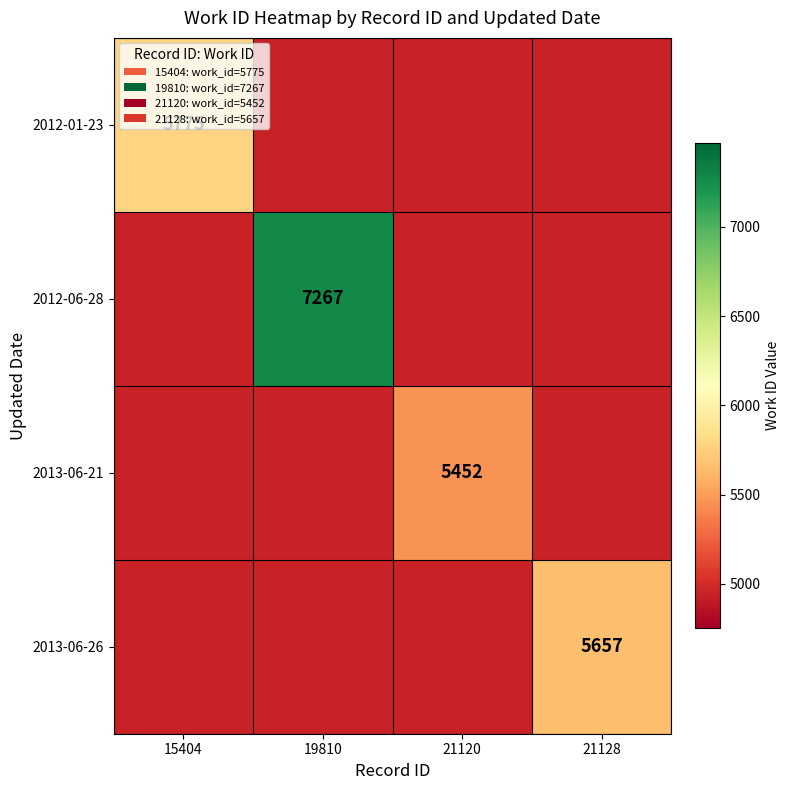

The value of 2012-01-23 at 15404 is 7528. True or false?

False